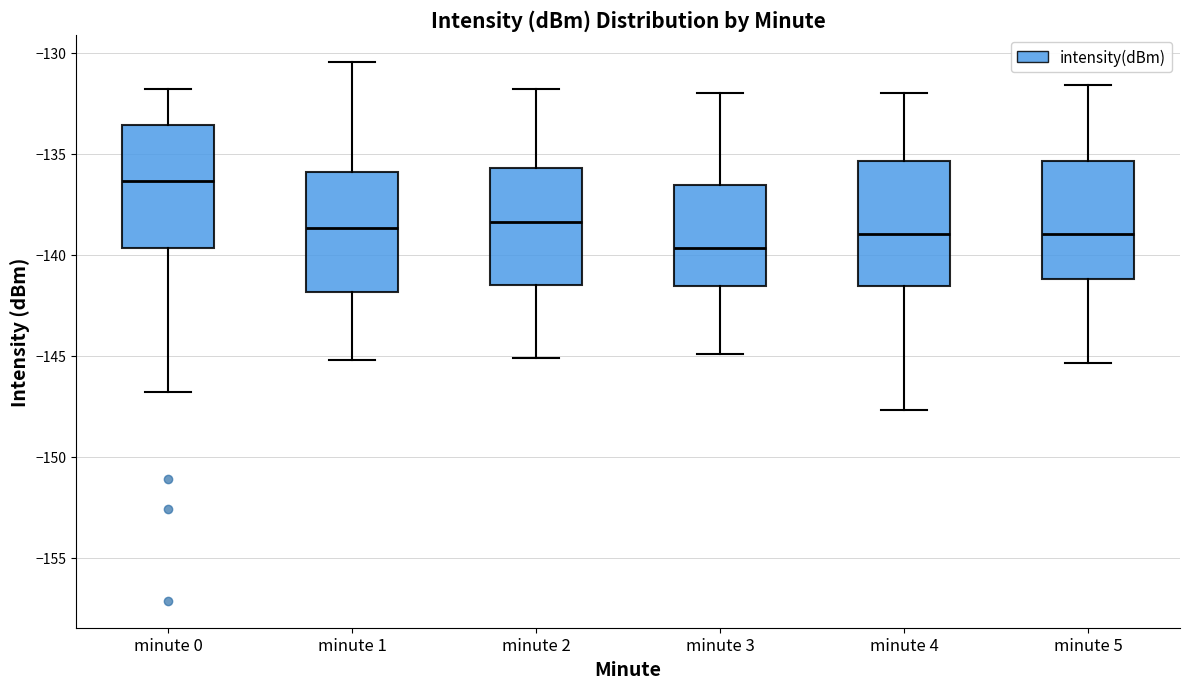

Reading left to right, read every box against the y-axis: the position of its median line, the range the box covers, and the ends of its whiskers. The values are not printed on the chart, so give them approximately, as read against the axis.

minute 0: median -136.5, box -139.5 to -133.5, whiskers -147.0 to -132.0
minute 1: median -138.5, box -142.0 to -136.0, whiskers -145.0 to -130.5
minute 2: median -138.5, box -141.5 to -135.5, whiskers -145.0 to -132.0
minute 3: median -139.5, box -141.5 to -136.5, whiskers -145.0 to -132.0
minute 4: median -139.0, box -141.5 to -135.5, whiskers -147.5 to -132.0
minute 5: median -139.0, box -141.0 to -135.5, whiskers -145.5 to -131.5